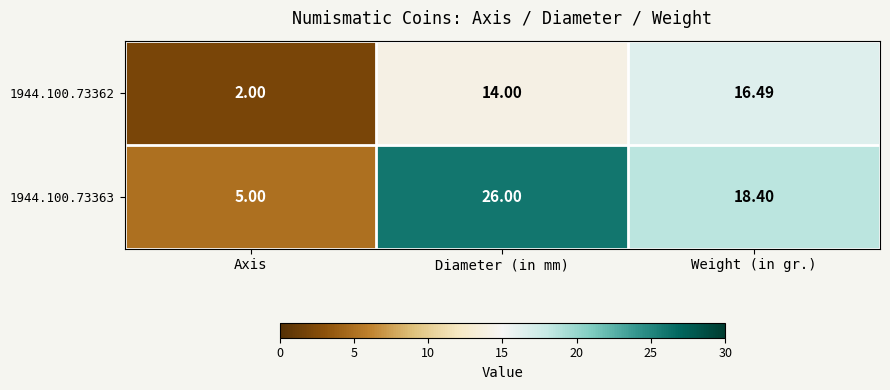

Is the value of 1944.100.73363 at Weight (in gr.) greater than the value of 1944.100.73362 at Weight (in gr.)?

Yes